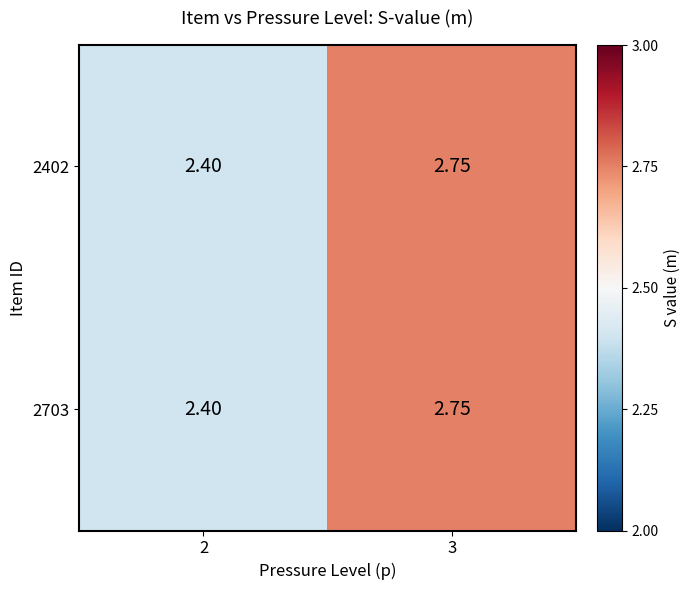

How many series are shown in this chart?

2